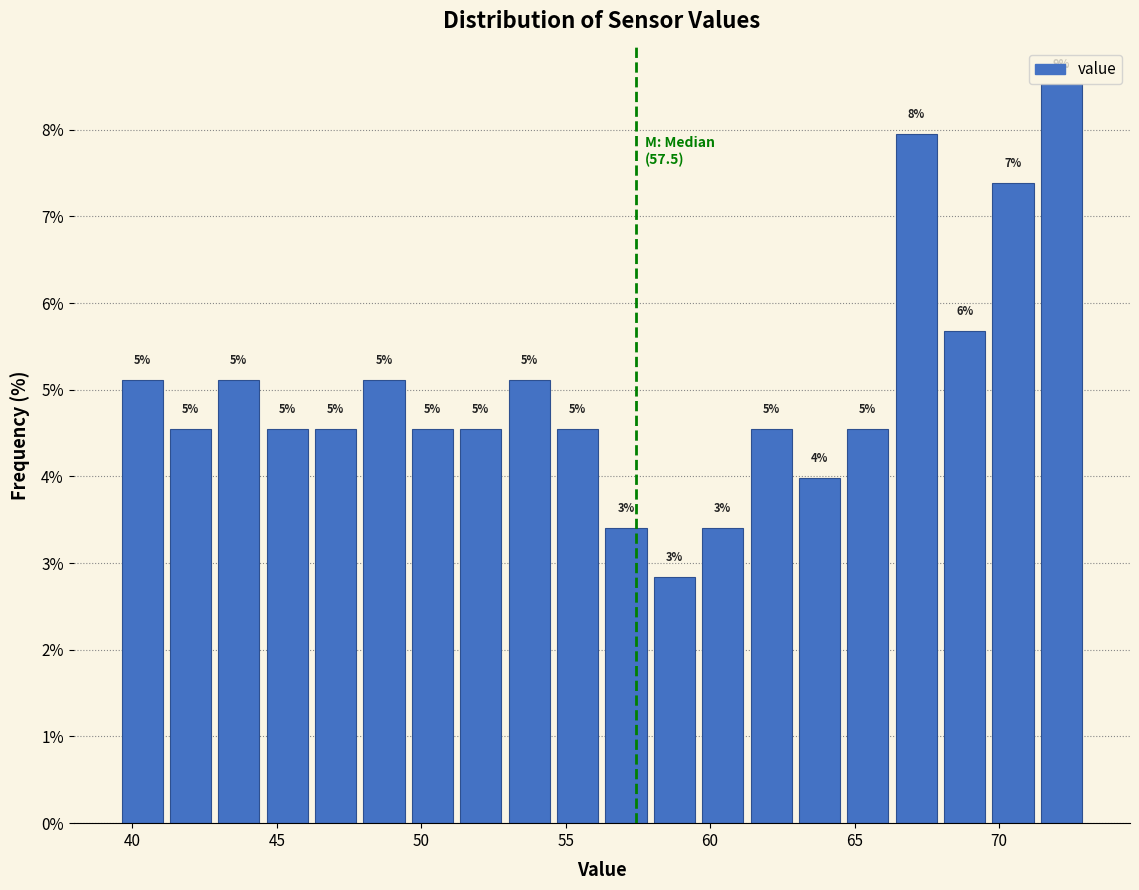

Around what value on the x-axis is the tallest bar? Give the approximate position of its centre, as read against the axis.

72.0